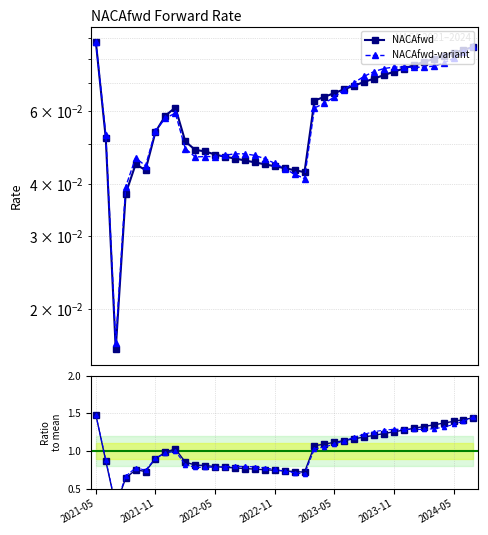

Is the value of NACAfwd at 18 greater than the value of NACAfwd-variant at 17?

No